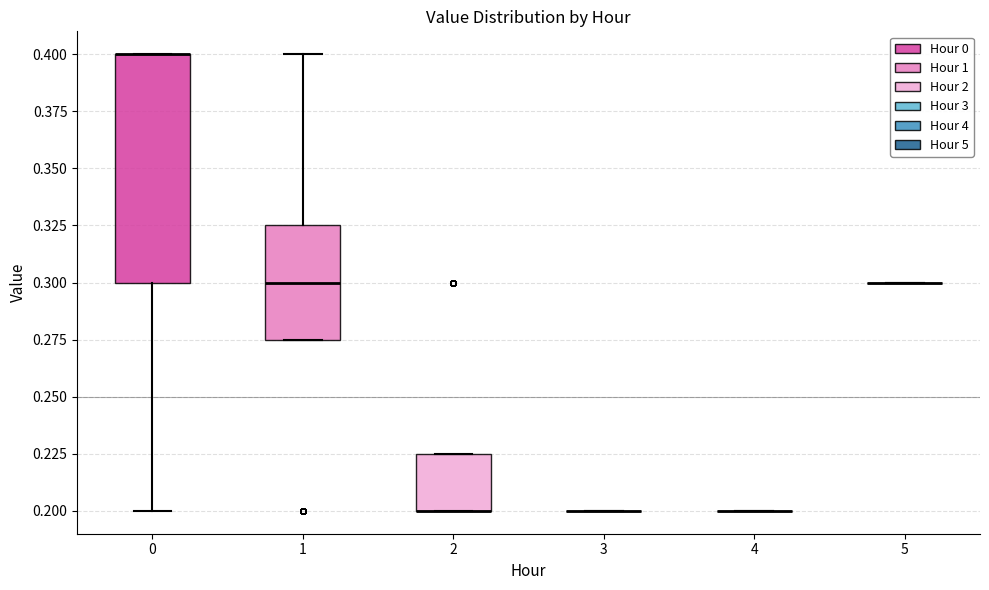

Reading left to right, read every box against the y-axis: the position of its median line, the range the box covers, and the ends of its whiskers. The values are not printed on the chart, so give them approximately, as read against the axis.

0: median 0.400 (drawn on the box's upper edge), box 0.300 to 0.400, whiskers 0.200 to 0.400
1: median 0.300, box 0.275 to 0.325, whiskers 0.275 to 0.400
2: median 0.200 (drawn on the box's lower edge), box 0.200 to 0.225, whiskers 0.200 to 0.225
3: box collapsed to a line at 0.200, whiskers 0.200 to 0.200
4: box collapsed to a line at 0.200, whiskers 0.200 to 0.200
5: box collapsed to a line at 0.300, whiskers 0.300 to 0.300